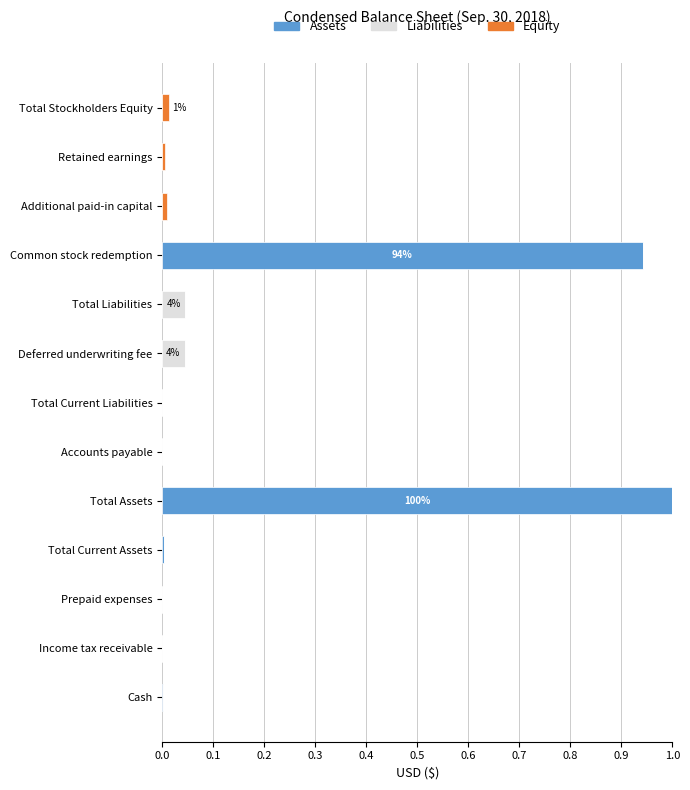

Which category has the highest value in the Assets series?

Total Assets